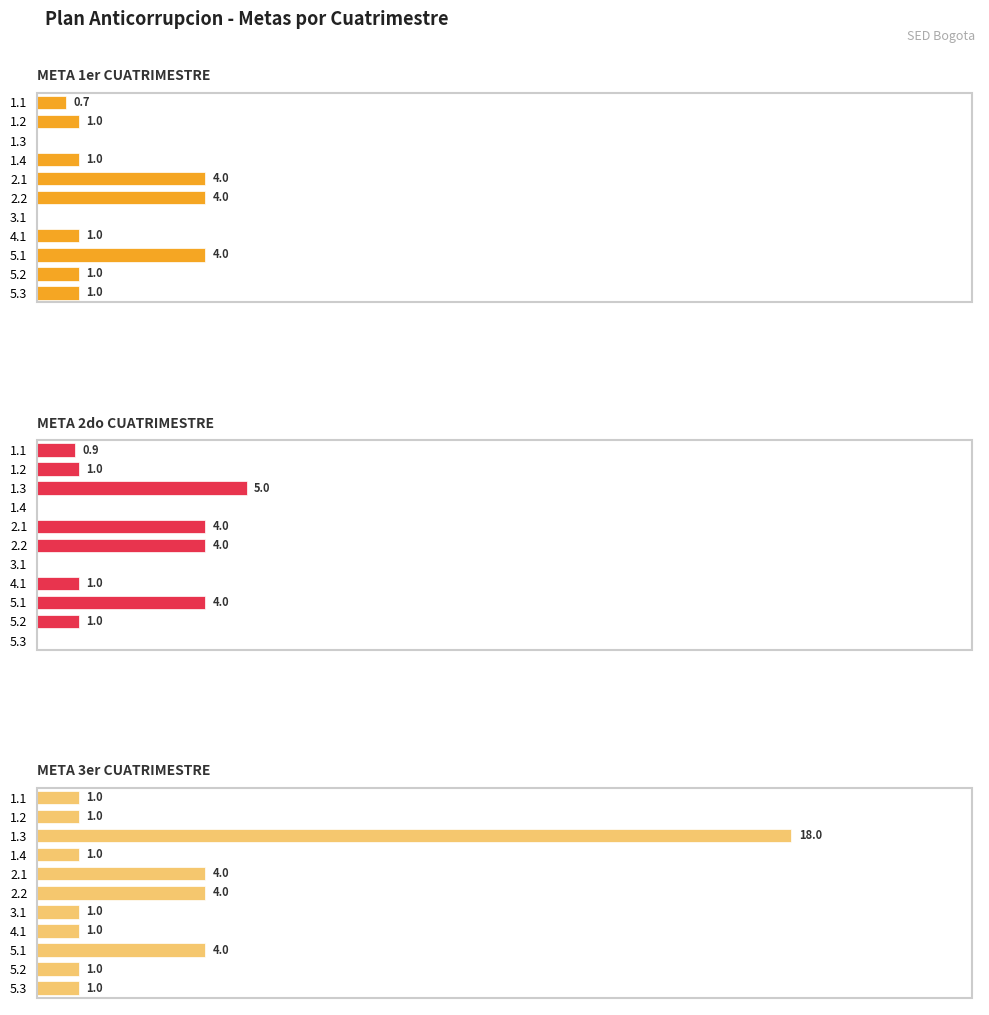

What is the sum of all META 3er CUATRIMESTRE values?

37.0